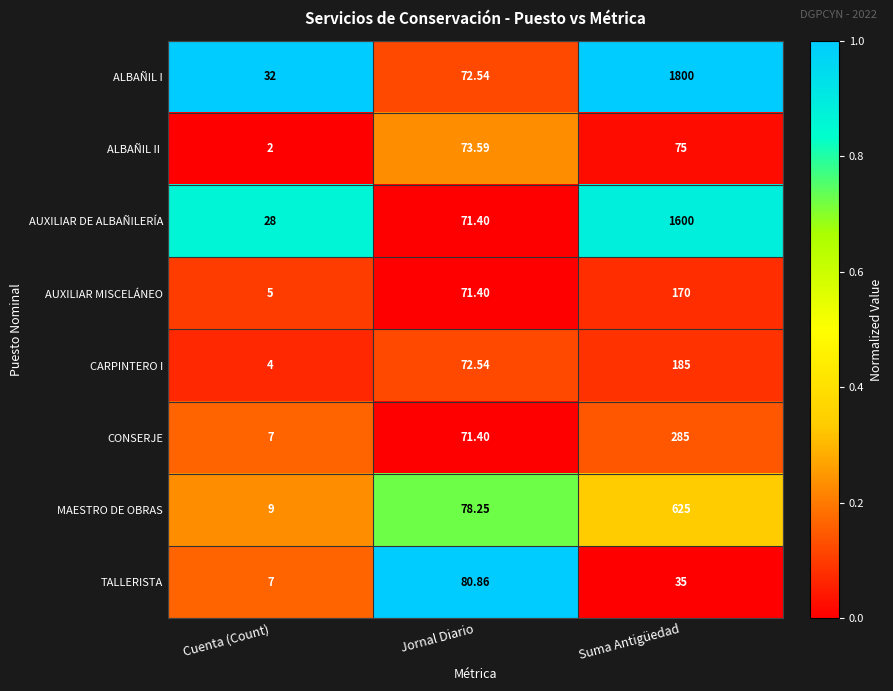

At which category is the sum across all series the highest?

Suma Antigüedad